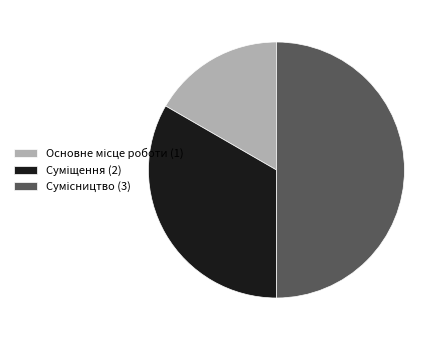

Rank the categories by value from lowest to highest.

Основне місце роботи, Суміщення, Сумісництво